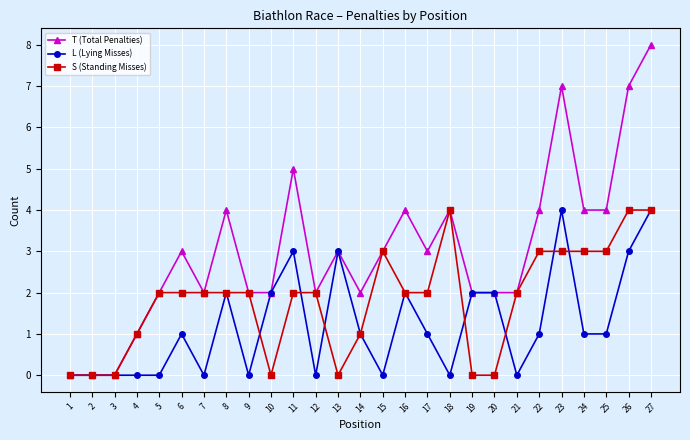

Rank the series by their average value, from highest to lowest.

T (Total Penalties), S (Standing Misses), L (Lying Misses)